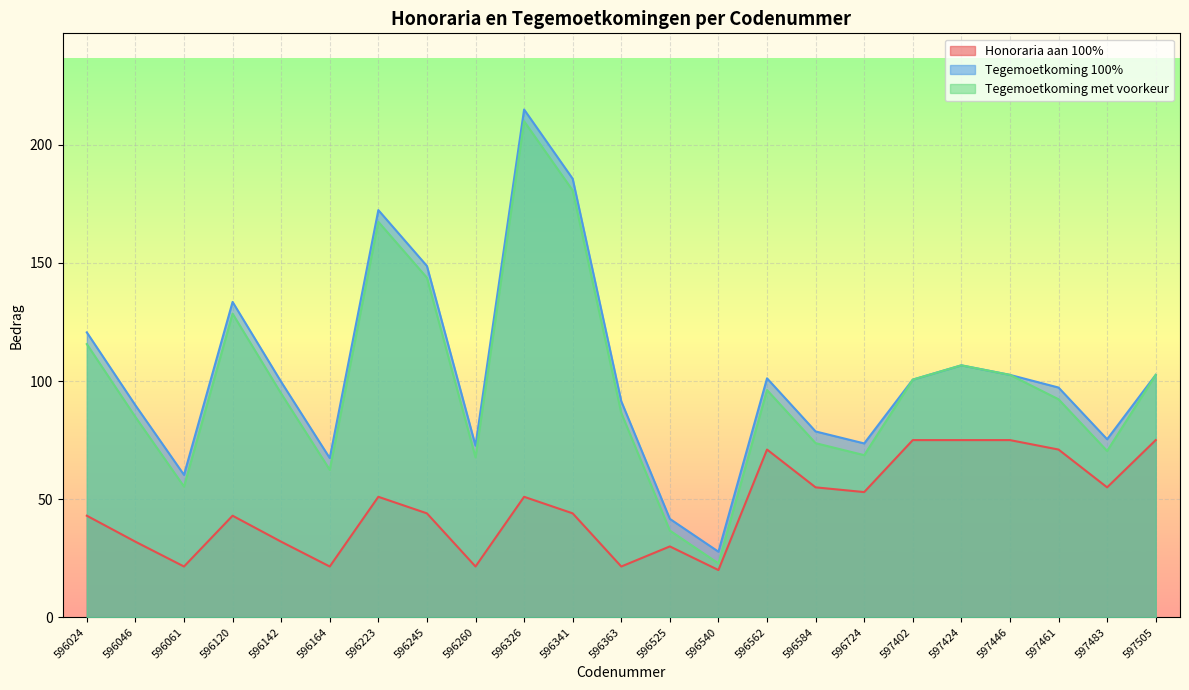

Reading left to right, extract all data points from this chart.

Honoraria aan 100%: 596024=43.0	596046=32.0	596061=21.5	596120=43.0	596142=32.0	596164=21.5	596223=51.0	596245=44.0	596260=21.5	596326=51.0	596341=44.0	596363=21.5	596525=30.0	596540=20.0	596562=71.0	596584=55.0	596724=53.0	597402=75.0	597424=75.0	597446=75.0	597461=71.0	597483=55.0	597505=75.0
Tegemoetkoming 100%: 596024=120.6	596046=89.7	596061=60.3	596120=133.5	596142=99.7	596164=67.4	596223=172.3	596245=148.7	596260=72.7	596326=214.9	596341=185.6	596363=91.4	596525=41.7	596540=27.8	596562=101.1	596584=78.7	596724=73.6	597402=100.6	597424=106.6	597446=102.6	597461=97.2	597483=75.4	597505=102.6
Tegemoetkoming met voorkeur: 596024=115.6	596046=84.8	596061=55.3	596120=128.5	596142=94.7	596164=62.4	596223=167.4	596245=143.7	596260=67.7	596326=209.9	596341=180.7	596363=86.5	596525=36.7	596540=22.8	596562=96.2	596584=73.7	596724=68.6	597402=100.6	597424=106.6	597446=102.6	597461=92.3	597483=70.4	597505=102.6